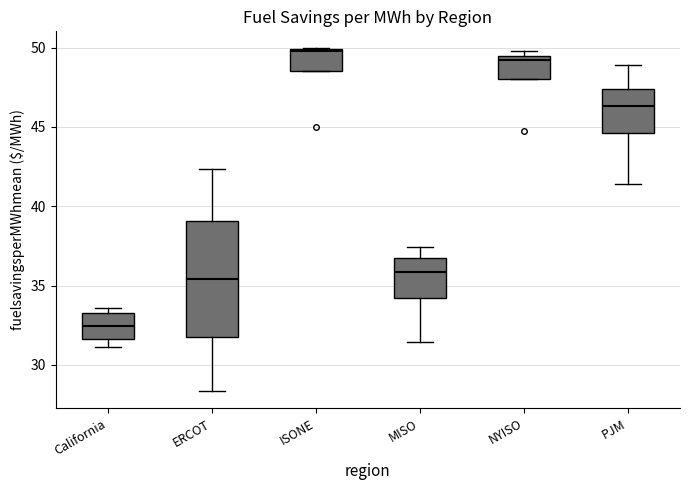

Where does the median line of the box for NYISO sit on the y-axis? The values are not printed on the chart, so give them approximately, as read against the axis.

49.0